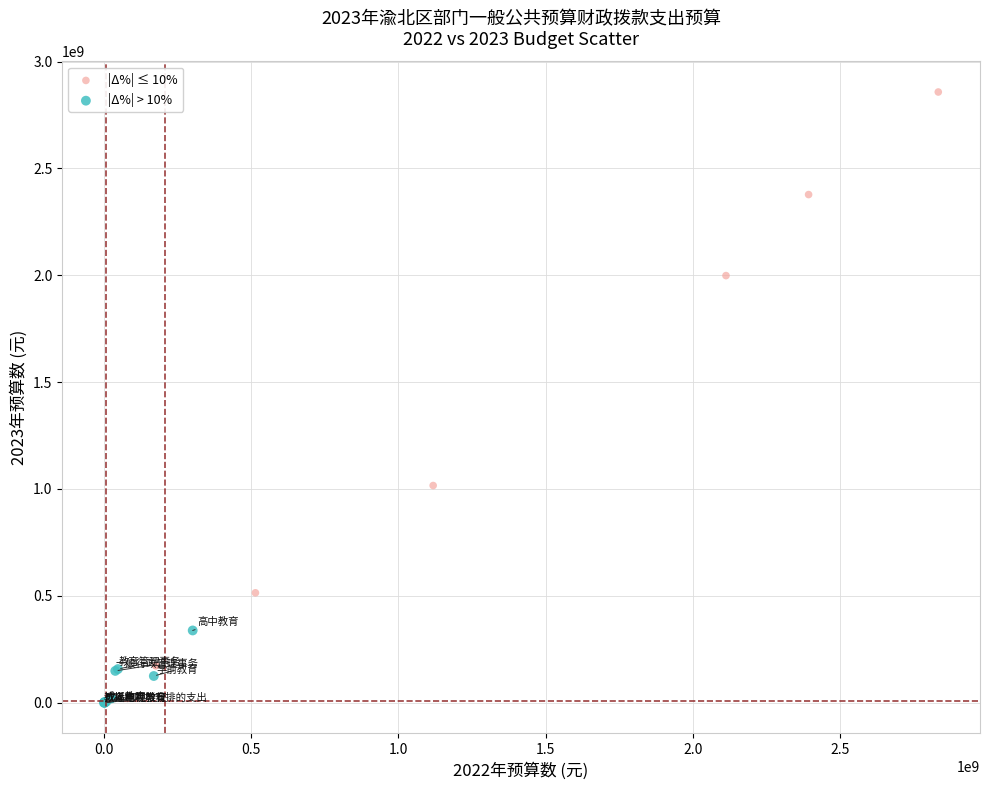

Which series contains the highest Y value?

|Δ%| ≤ 10%